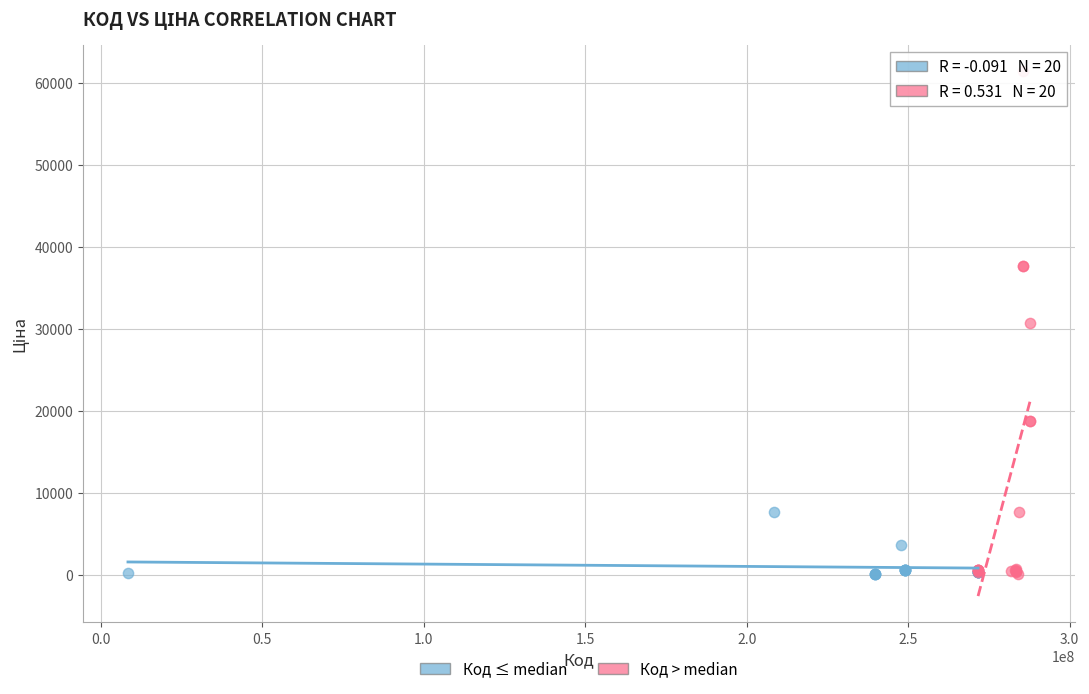

Which series contains the highest Y value?

Код > median